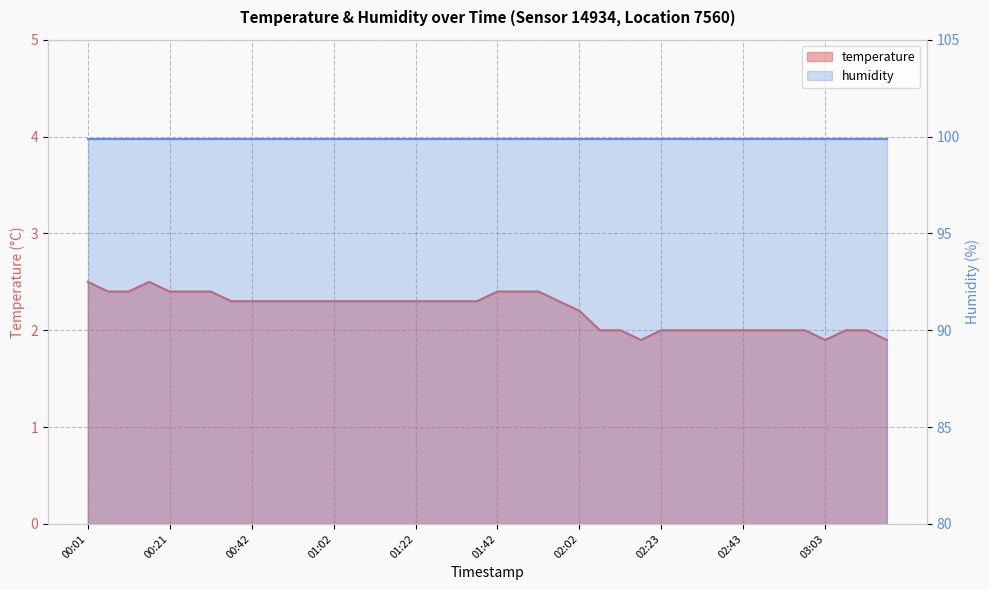

What value does the data have at 02:38?

2.0